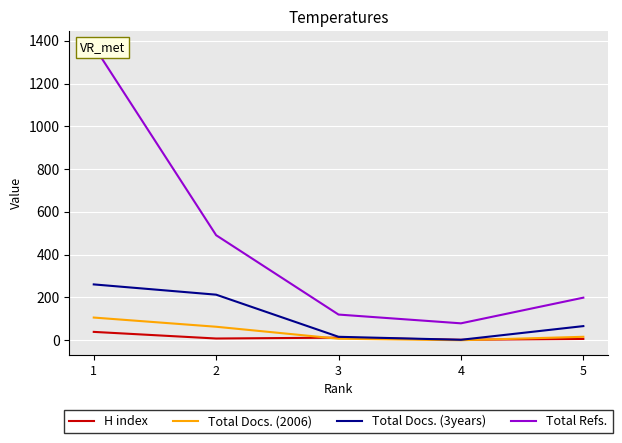

Which series ends up on top after the final intersection of H index and Total Docs. (2006)?

Total Docs. (2006)